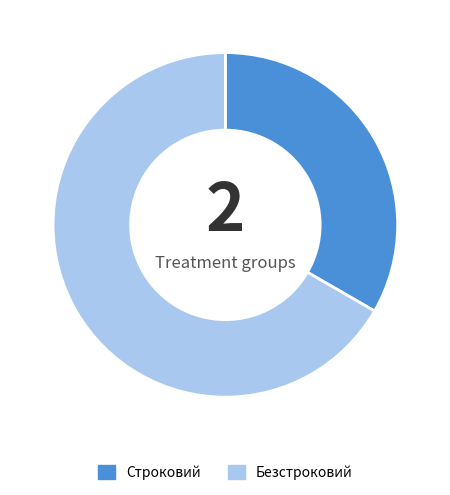

What is the ratio of the value at Безстроковий to the value at Строковий?

2.0